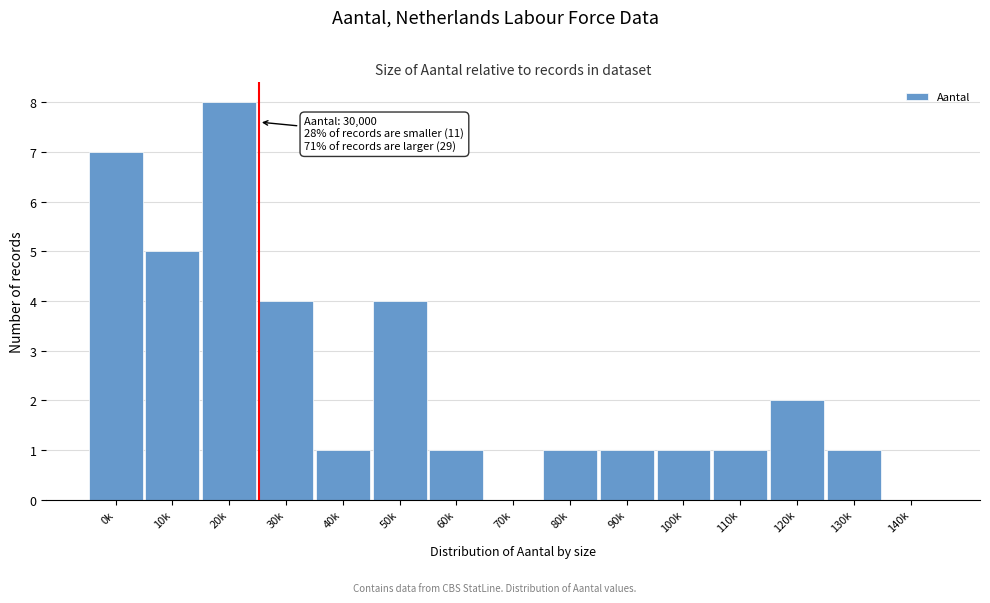

Reading left to right, list all the values displayed in this chart.

0k=7	10k=5	20k=8	30k=4	40k=1	50k=4	60k=1	70k=0	80k=1	90k=1	100k=1	110k=1	120k=2	130k=1	140k=0